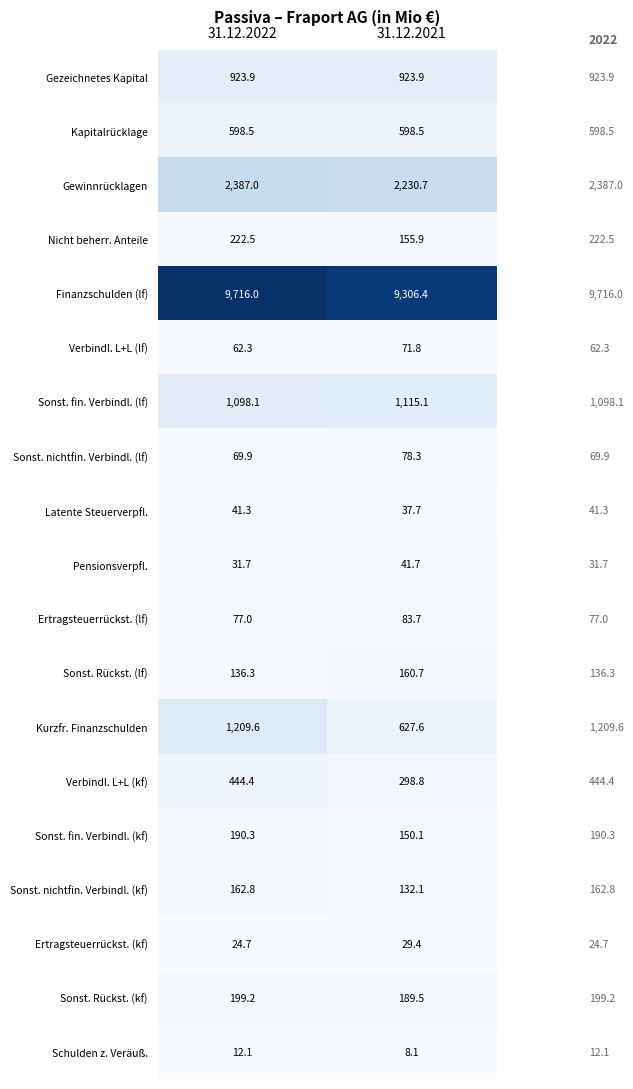

What is the approximate value of Gezeichnetes Kapital at 31.12.2021?

923.9